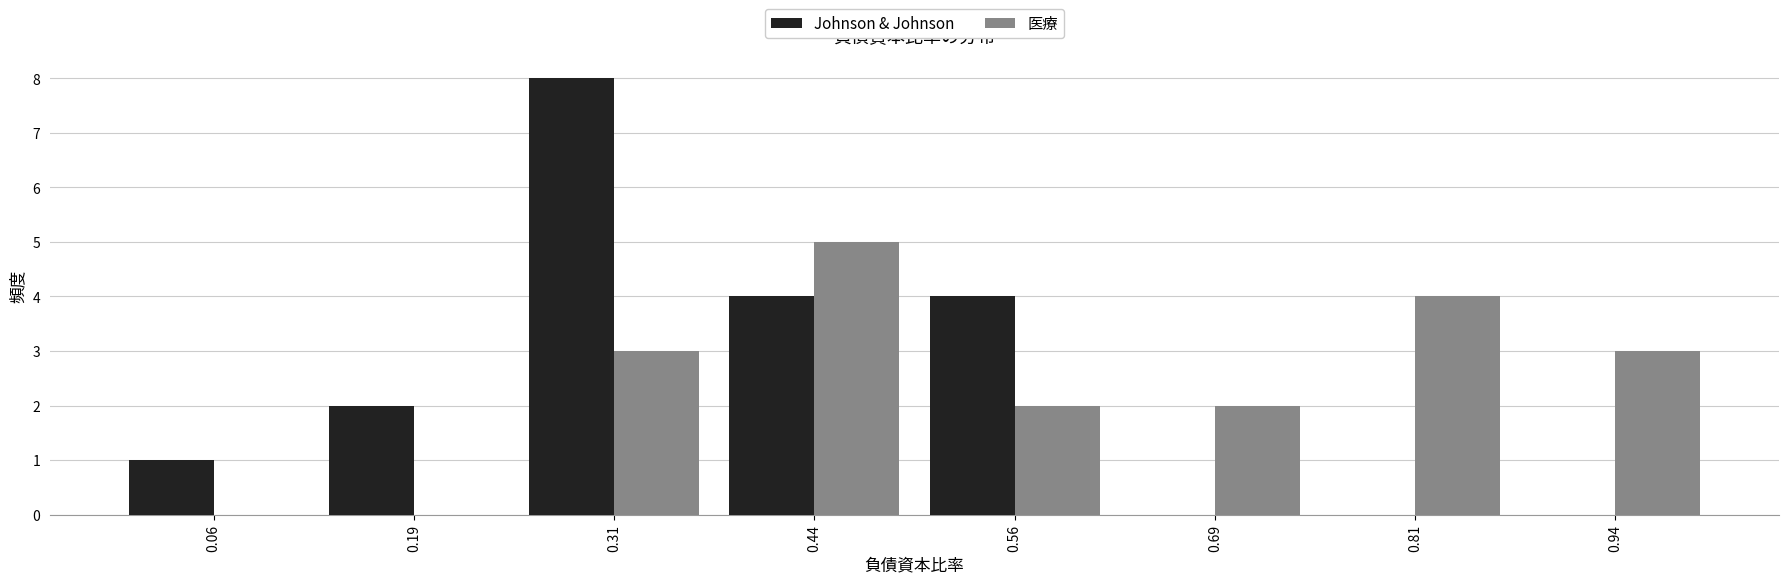

In the Johnson & Johnson series, which range on the x-axis has the tallest bar?

0.250 to 0.375